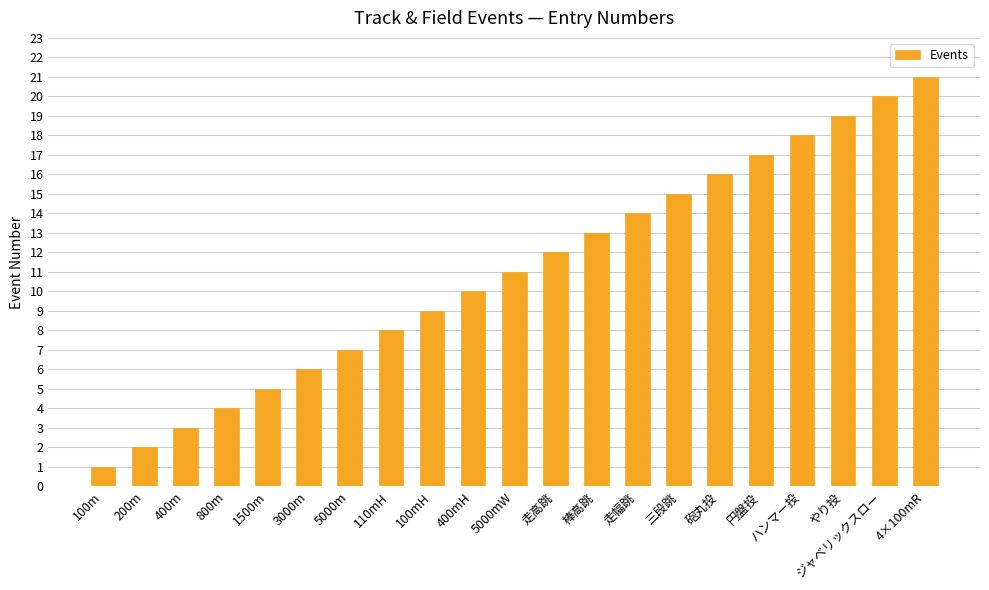

What is the change in value from 400mH to ジャベリックスロー?

+10